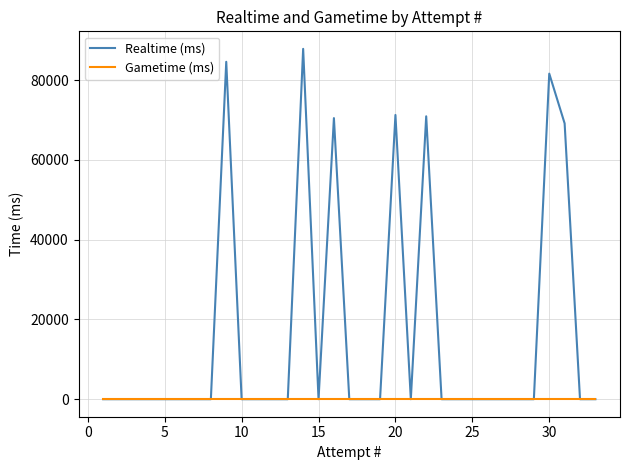

Rank the series by their average value, from lowest to highest.

Gametime (ms), Realtime (ms)